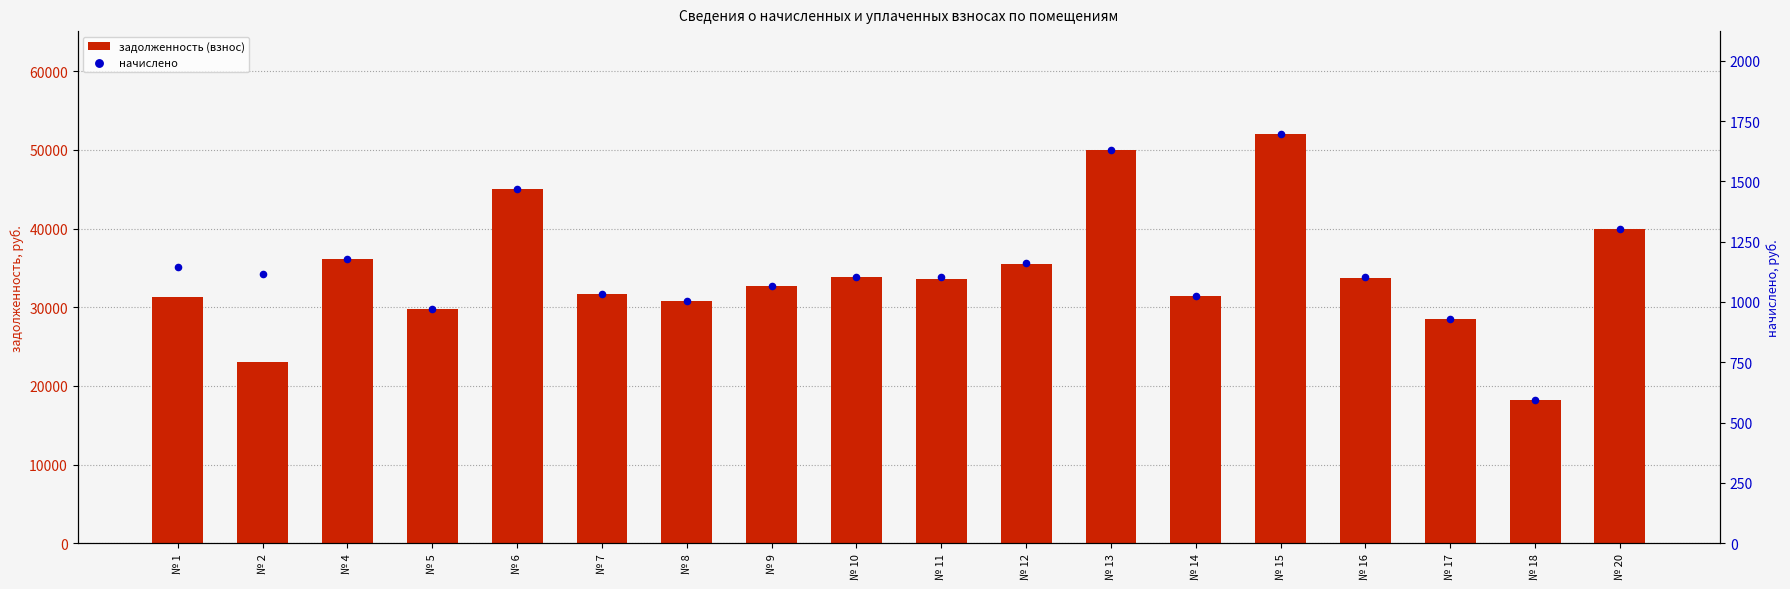

What are all the series names shown in the legend?

задолженность (взнос), начислено